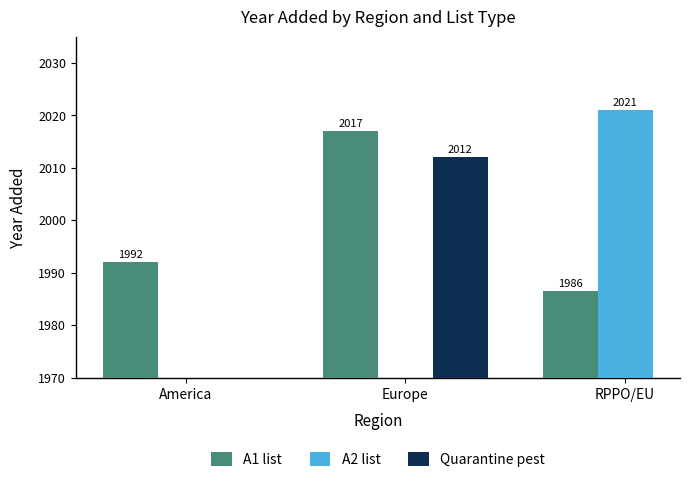

Between Europe and RPPO/EU, which series saw the biggest shift?

A1 list